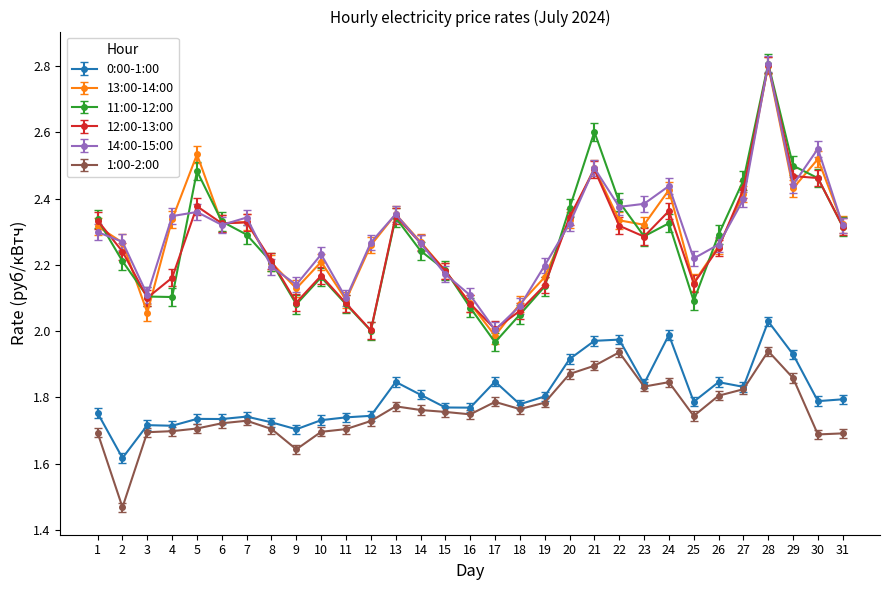

Is it true that 11:00-12:00 equals 2.0 at 12?

True